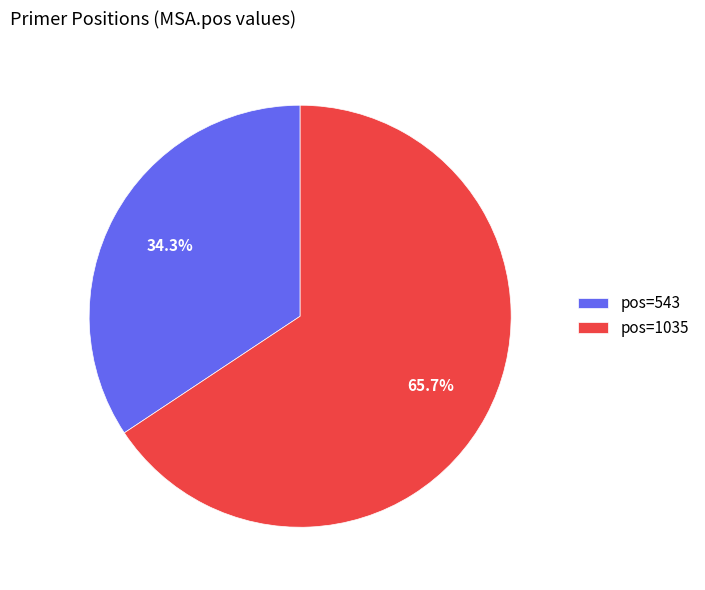

Between pos=1035 and pos=543, which is larger?

pos=1035